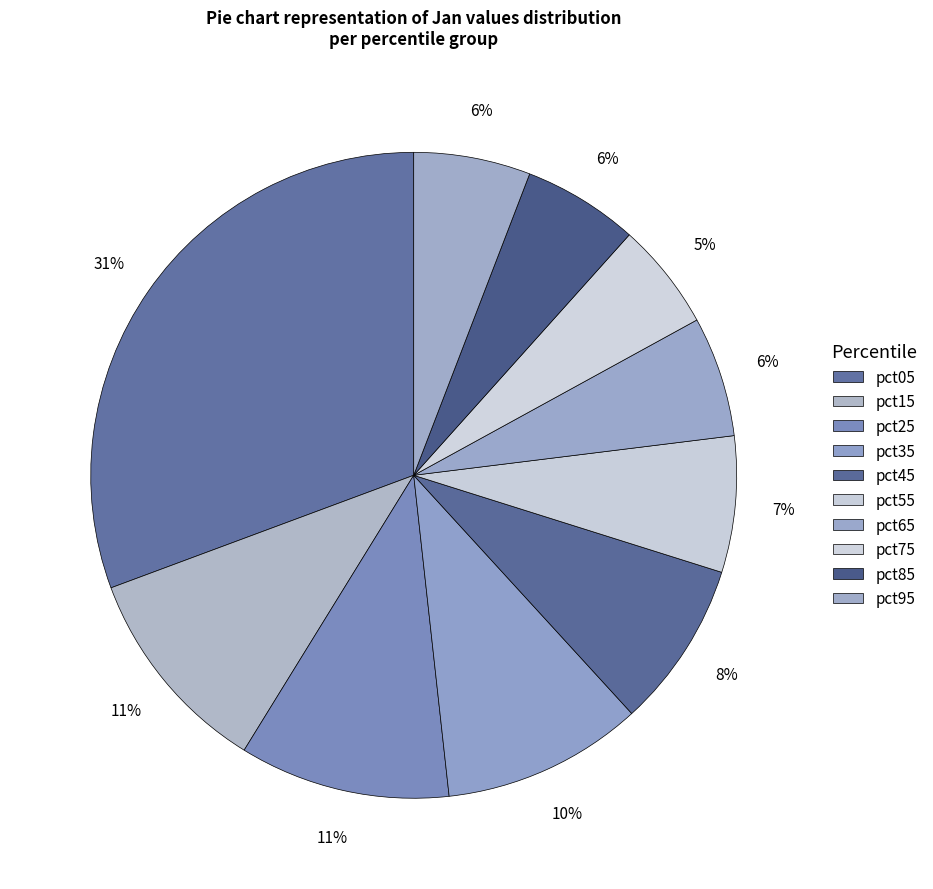

What percentage do pct55 and pct35 together represent?

16.9%